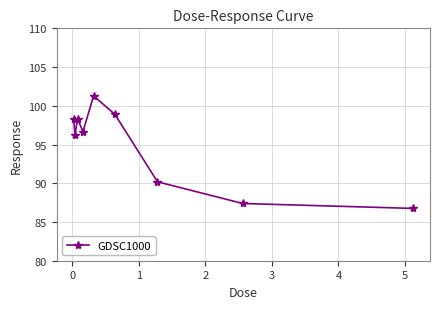

What is the average value?

94.9